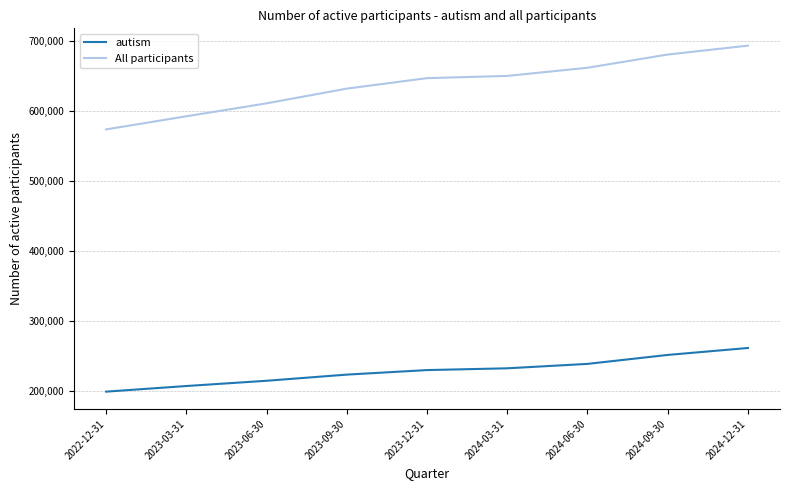

True or false: All participants and autism cross at least once.

False